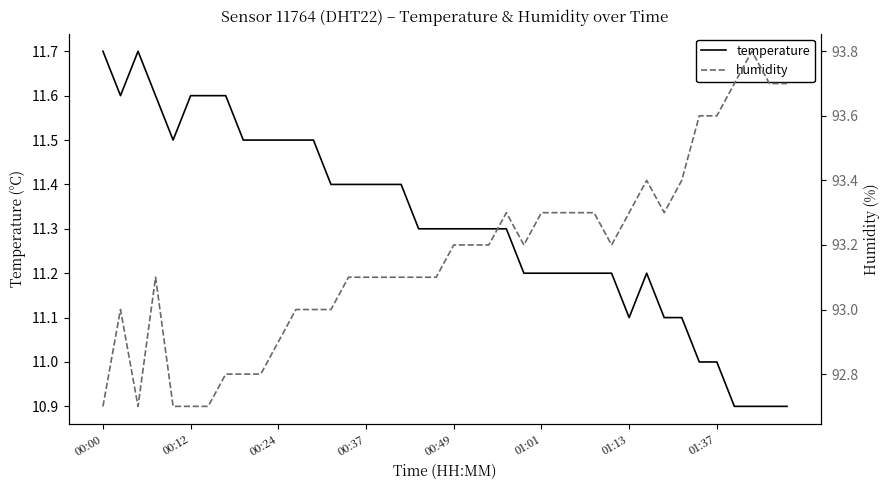

What is the maximum value for temperature?

11.7